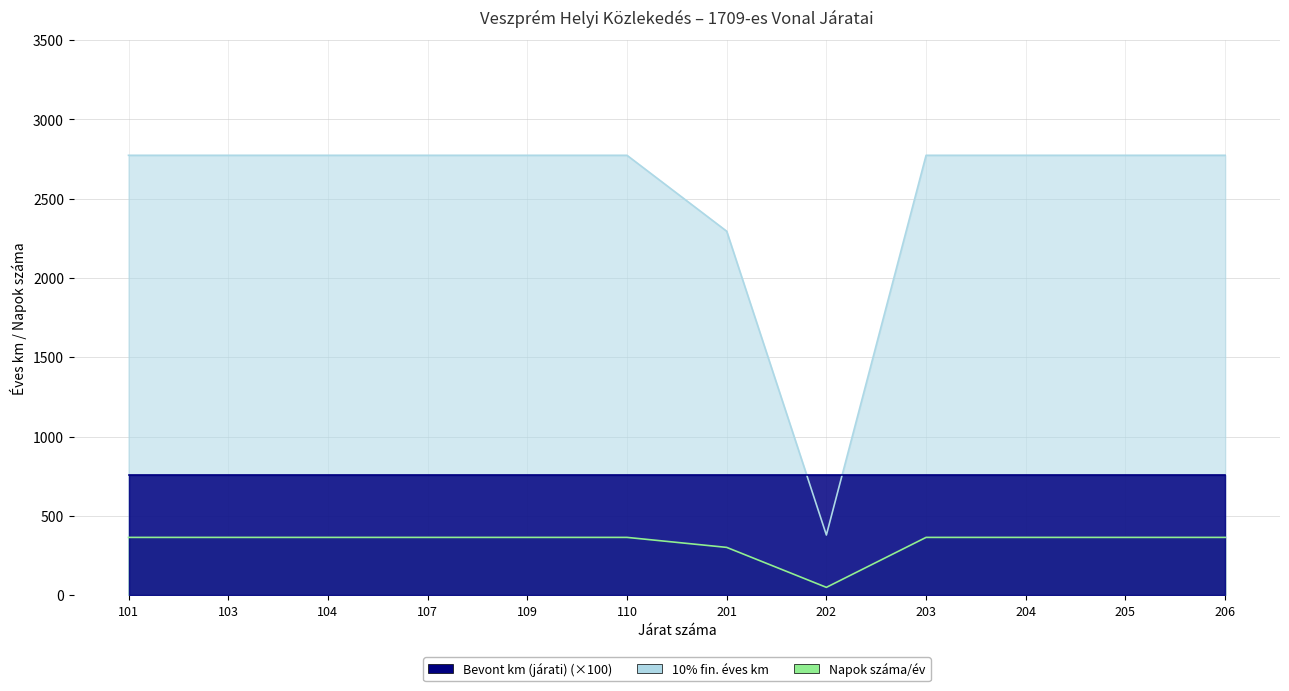

Which category has the lowest value in the Napok száma/év series?

202